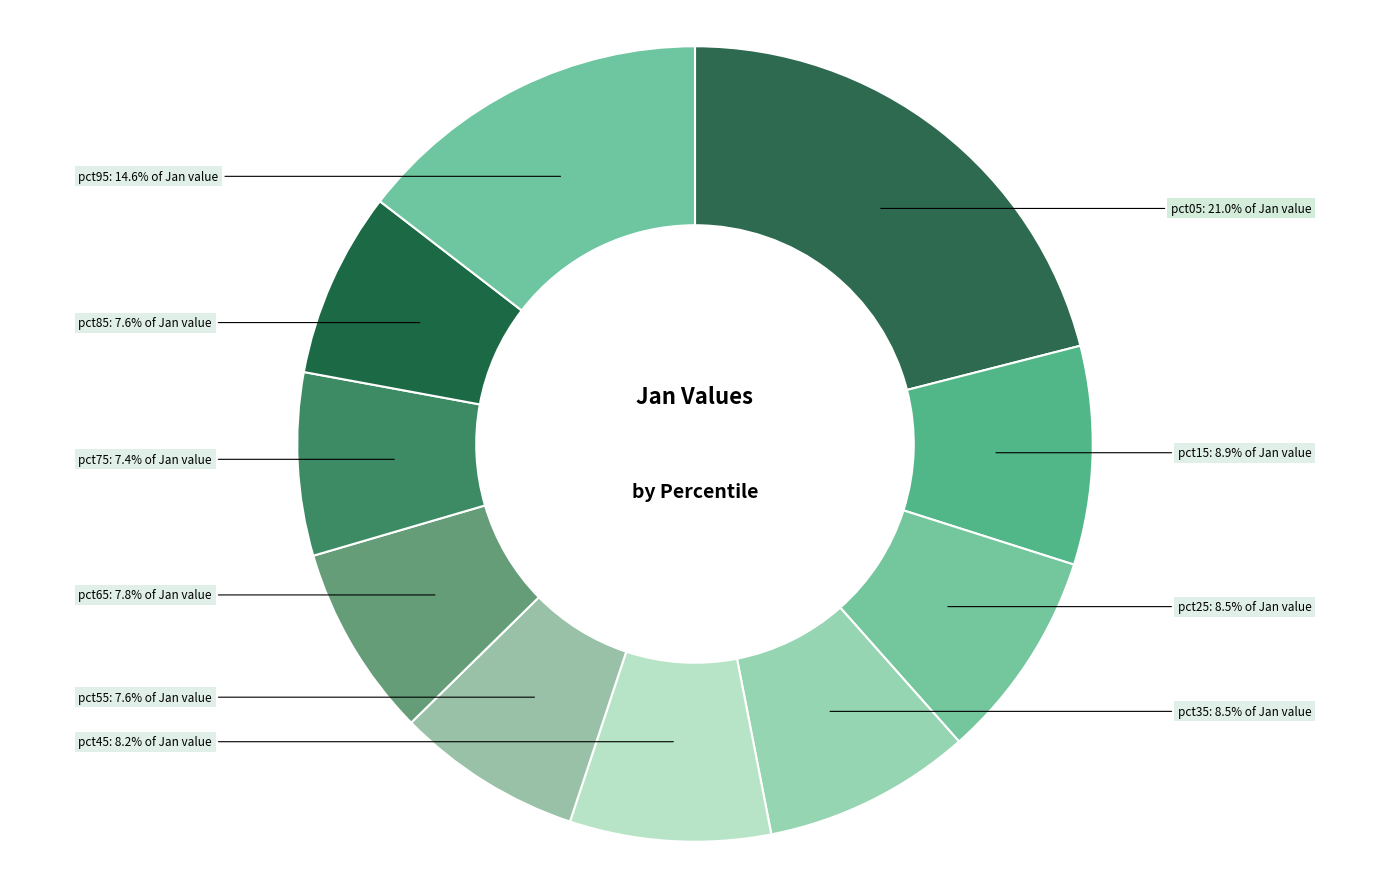

How many slices are in this pie chart?

10